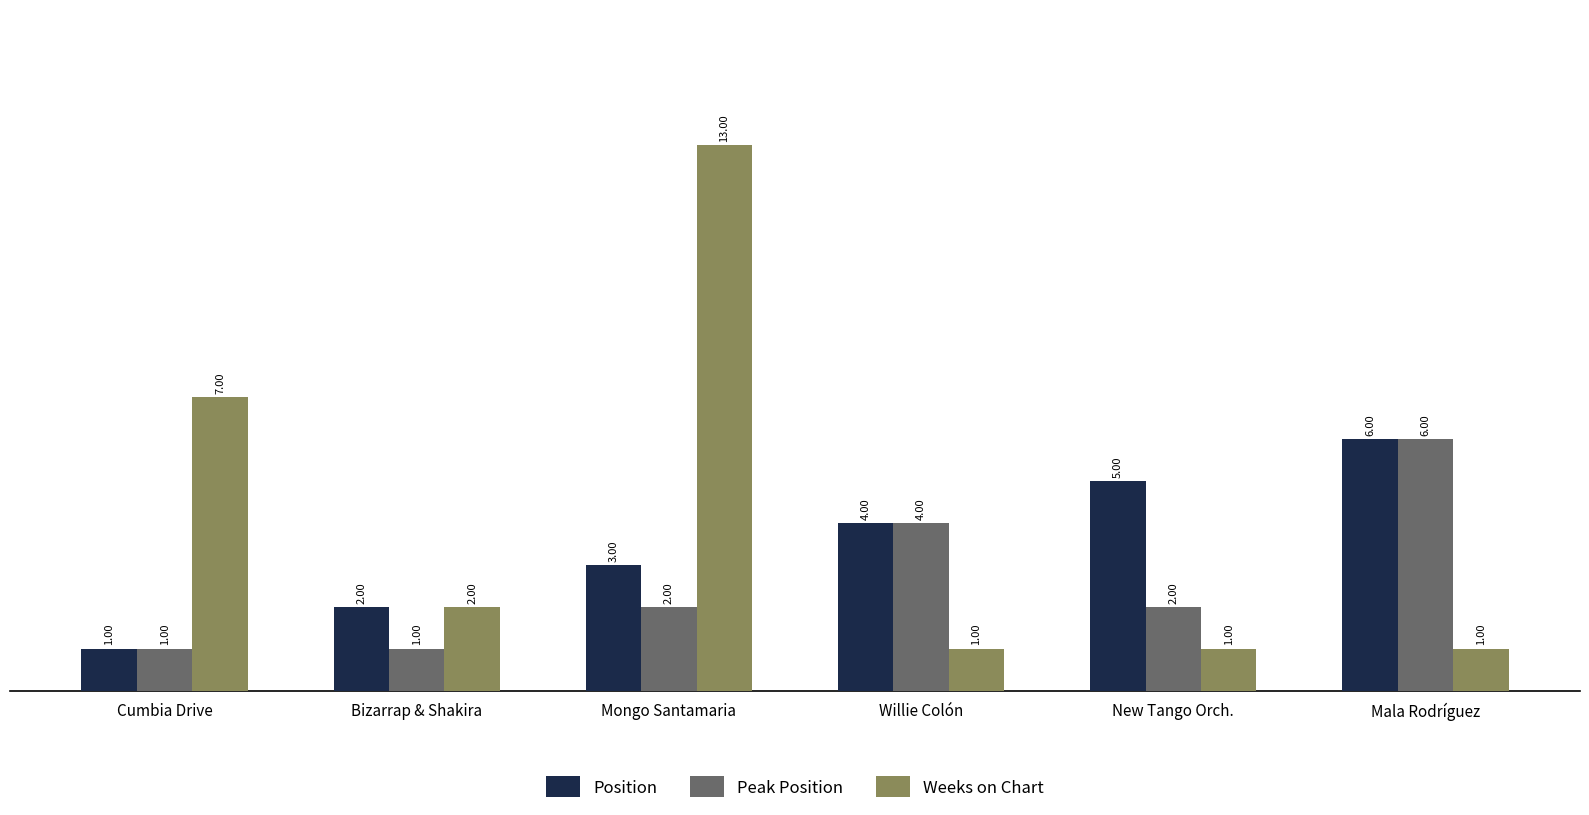

Where does the Weeks on Chart series first go above 2?

Cumbia Drive